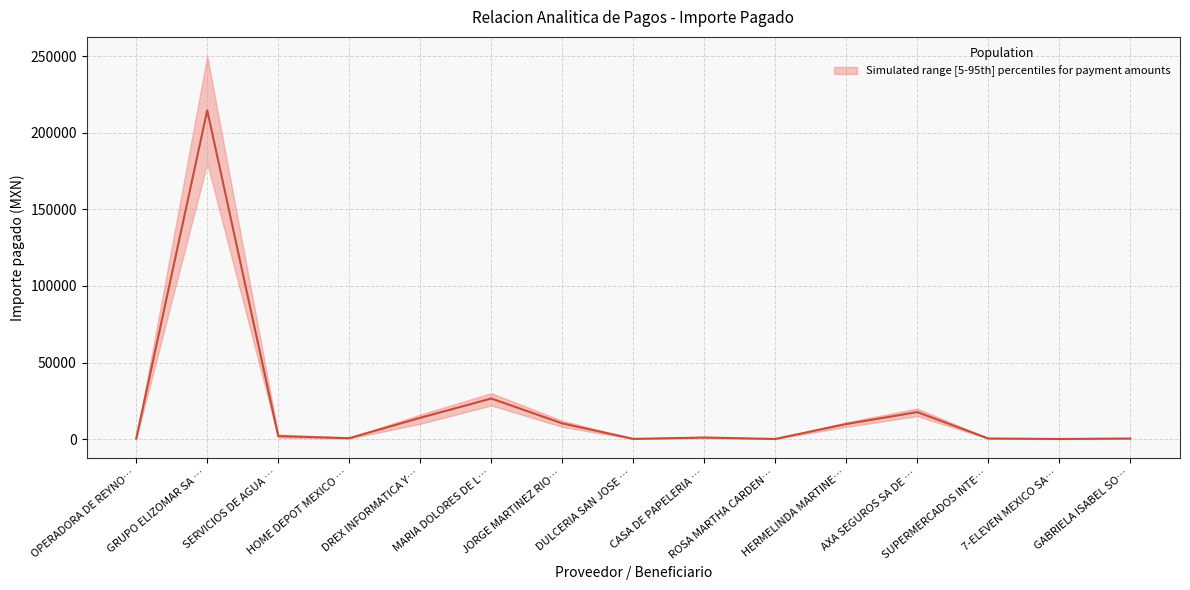

At which category does the data reach its first local valley?

HOME DEPOT MEXICO …